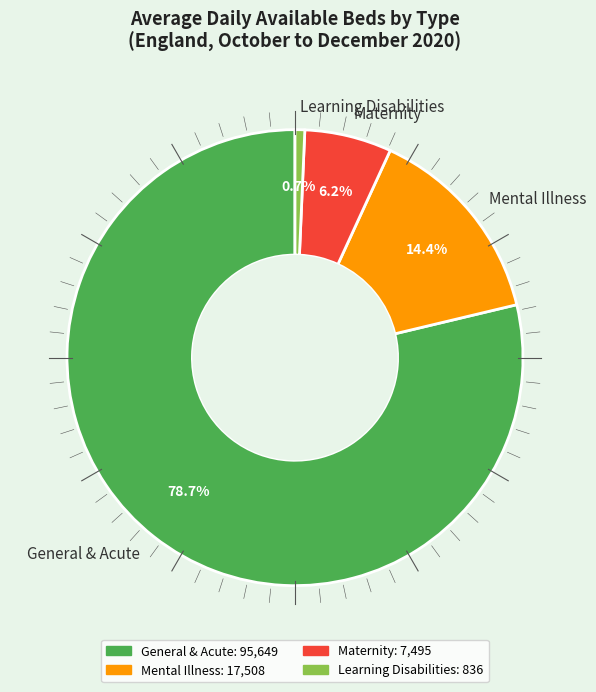

Does General & Acute represent more than half of the total?

Yes